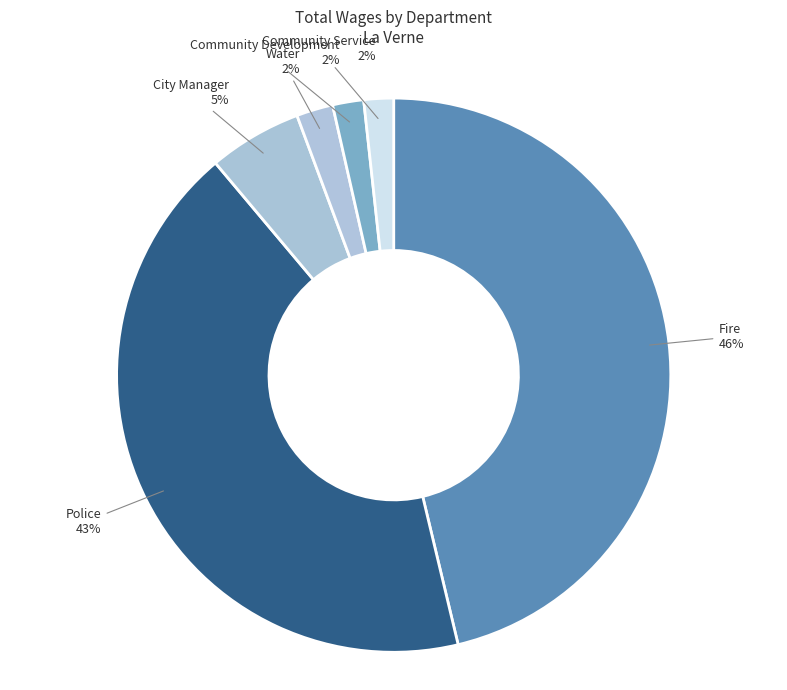

Which has a higher value, Water or Police?

Police